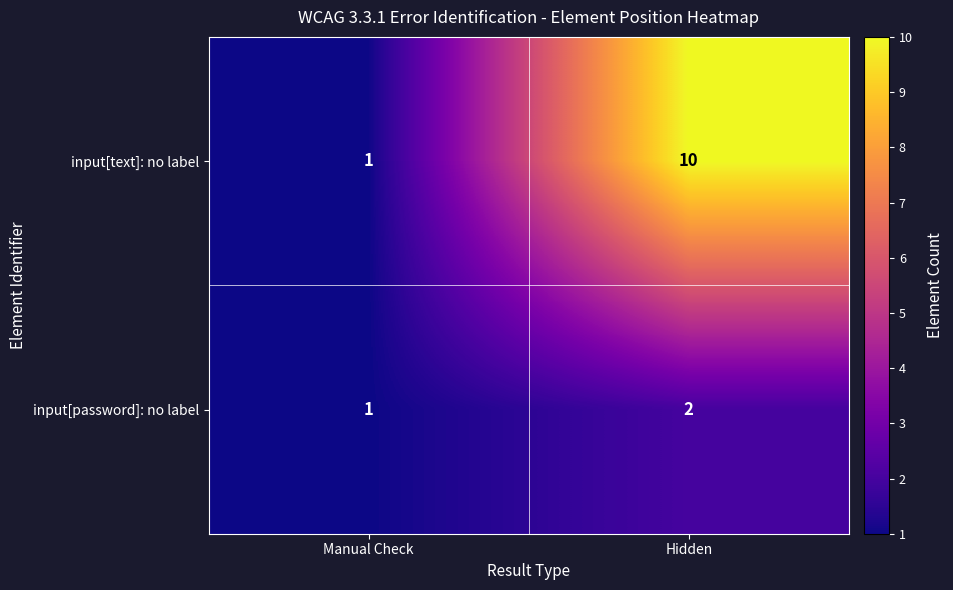

How many distinct data groups are displayed?

2